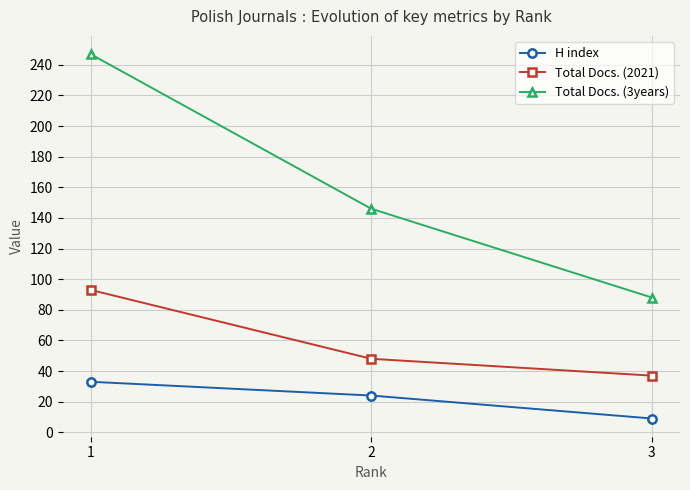

What is the greatest value displayed?

247